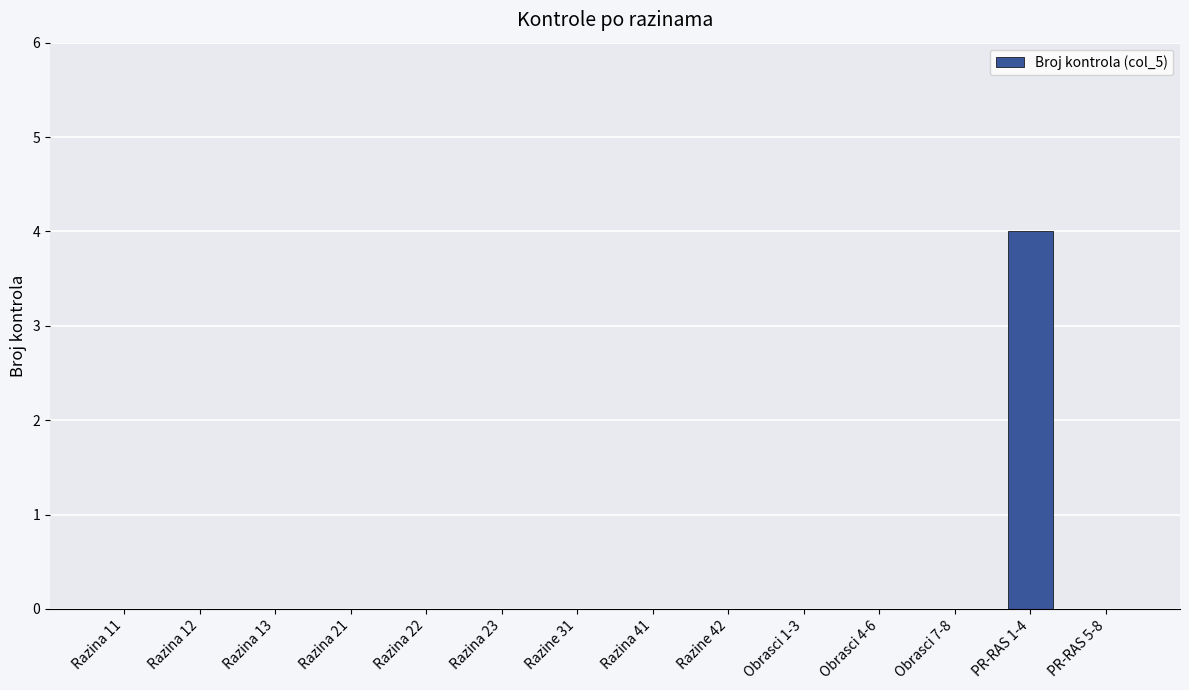

Are the bars horizontal?

No